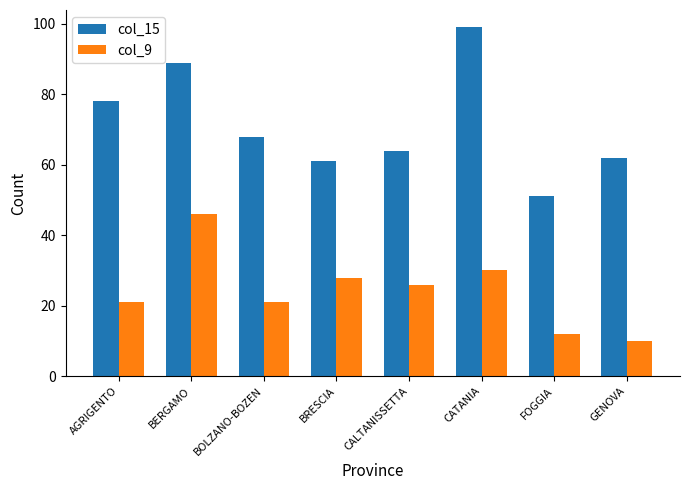

At which label does col_15 reach its minimum?

FOGGIA